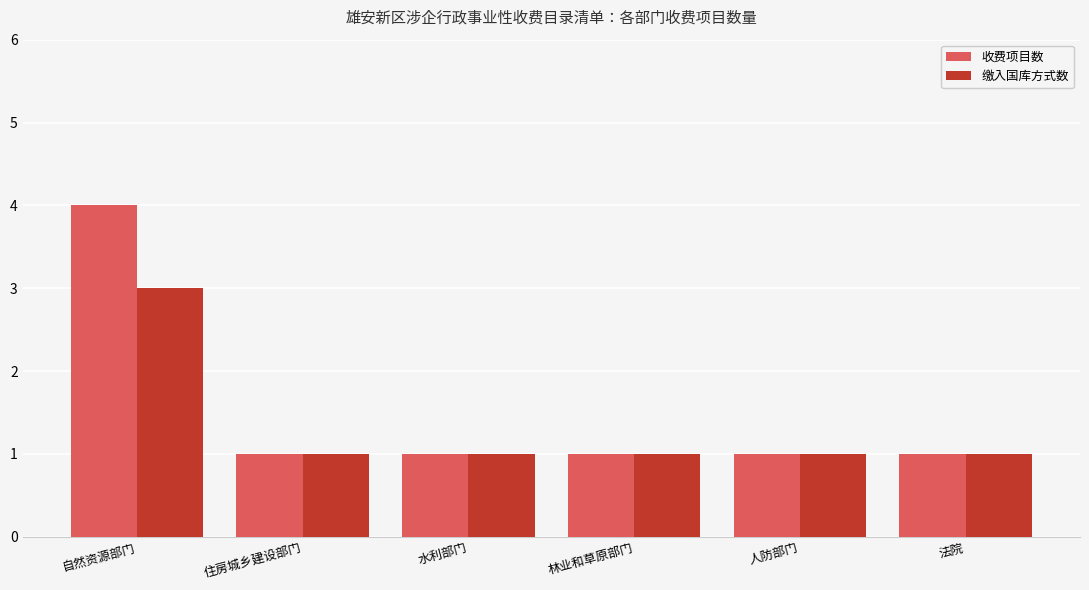

Which series has the widest spread of values?

收费项目数